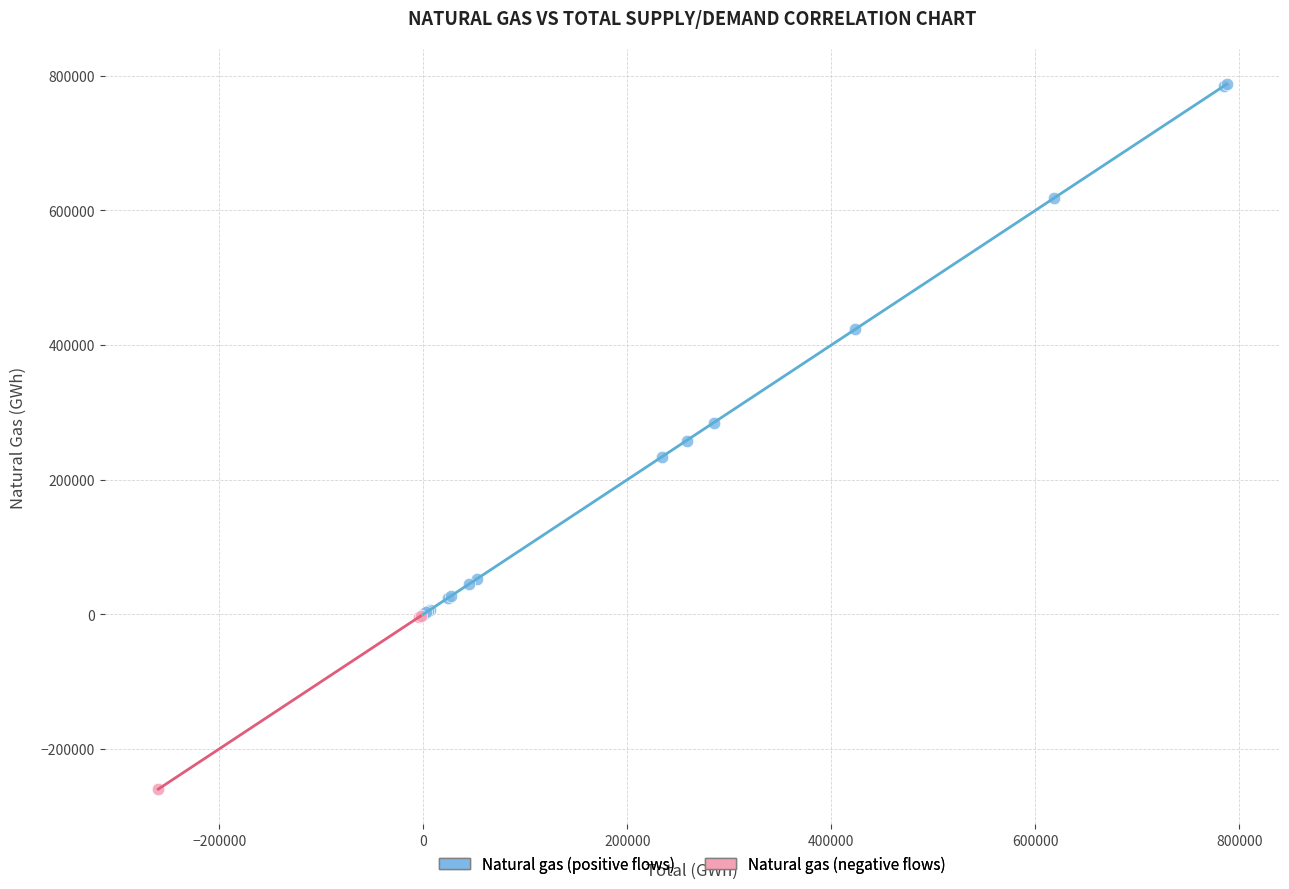

Which series contains the lowest Y value?

Natural gas (negative flows)